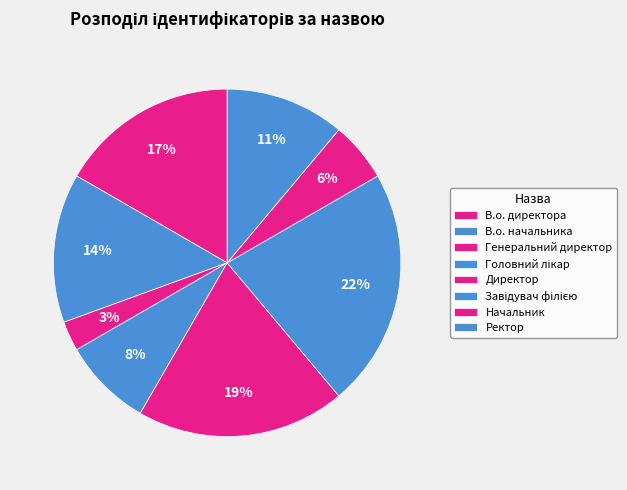

Is there any slice that represents more than half of the pie?

No